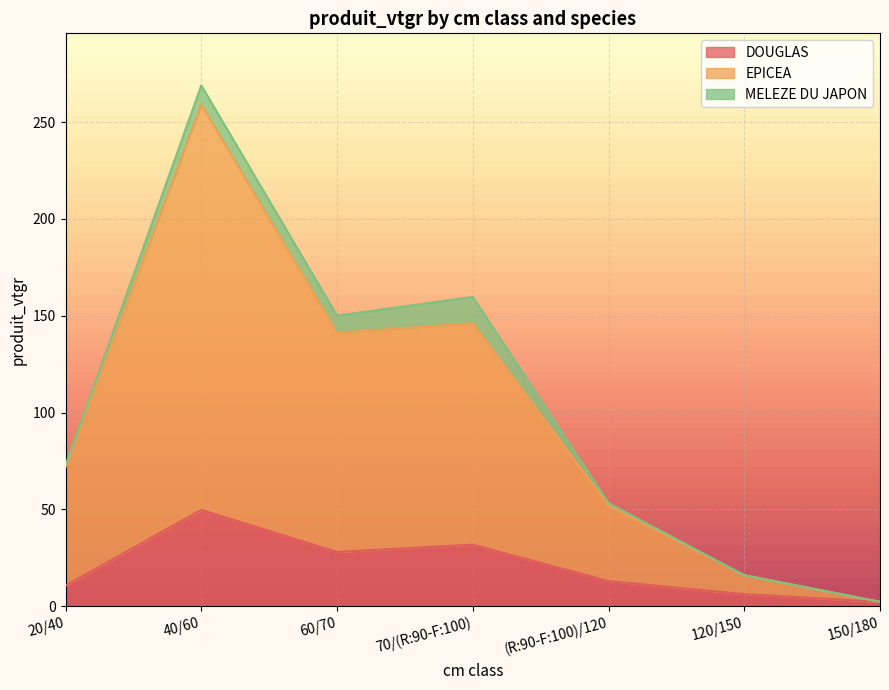

The value of DOUGLAS at 70/(R:90-F:100) is 52.9. True or false?

False